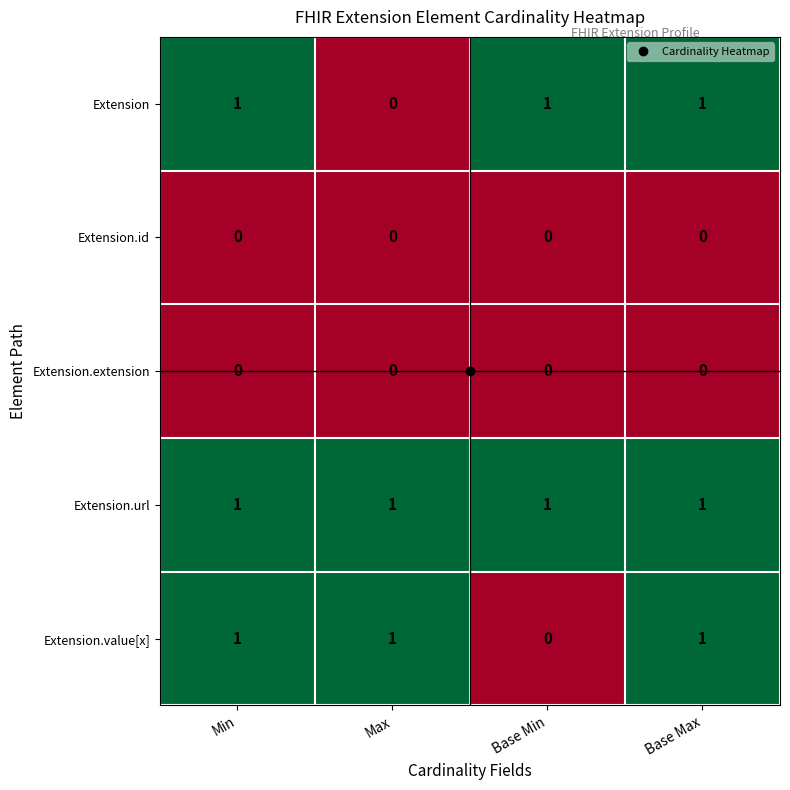

At which label does Extension.value[x] reach its minimum?

Base Min